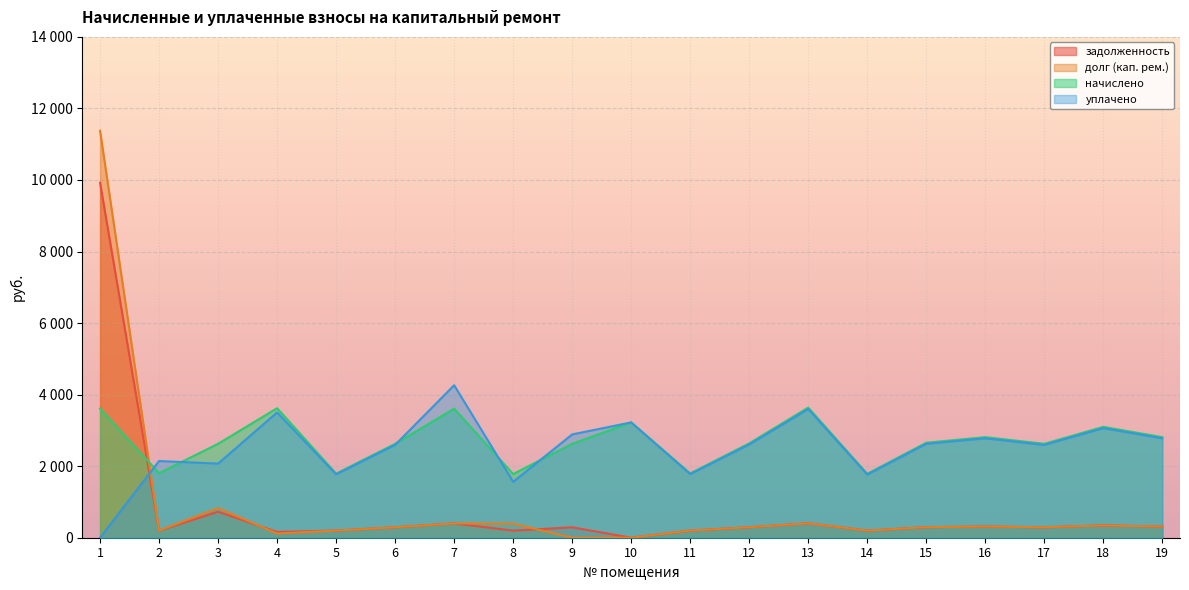

Reading left to right, extract all data points from this chart.

задолженность: 1=9921.5	2=200.5	3=726.6	4=161.3	5=199.1	6=291.7	7=401.9	8=197.8	9=291.7	10=0.0	11=199.8	12=293.0	13=404.3	14=198.5	15=295.0	16=312.4	17=291.7	18=344.3	19=312.4
долг (кап. рем.): 1=11376.1	2=200.5	3=829.9	4=118.1	5=199.1	6=291.7	7=400.9	8=395.6	9=0.0	10=0.0	11=199.8	12=293.0	13=404.3	14=198.5	15=295.0	16=312.4	17=291.7	18=344.3	19=312.4
начислено: 1=3608.4	2=1804.2	3=2625.4	4=3620.3	5=1792.2	6=2625.4	7=3608.4	8=1780.2	9=2625.4	10=3223.4	11=1798.2	12=2637.4	13=3638.3	14=1786.2	15=2655.4	16=2811.2	17=2625.4	18=3098.9	19=2811.2
уплачено: 1=0.0	2=2144.2	3=2072.0	4=3502.3	5=1771.8	6=2595.6	7=4262.8	8=1562.2	9=2887.3	10=3223.4	11=1777.8	12=2607.4	13=3597.1	14=1766.0	15=2625.2	16=2779.3	17=2595.6	18=3063.7	19=2779.3